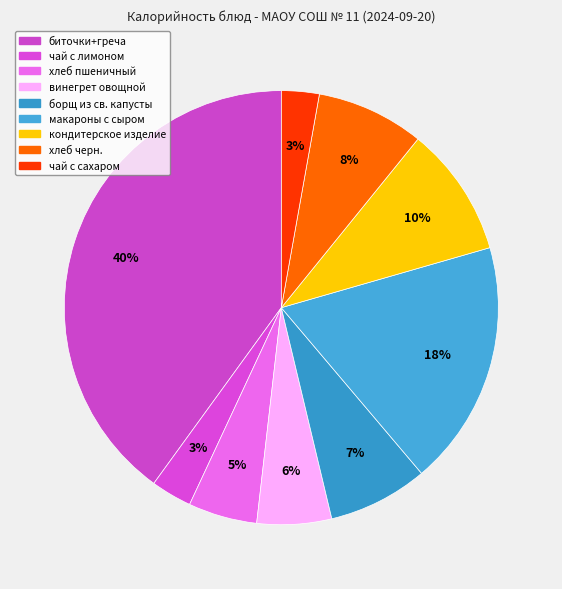

How many segments does this pie chart have?

9